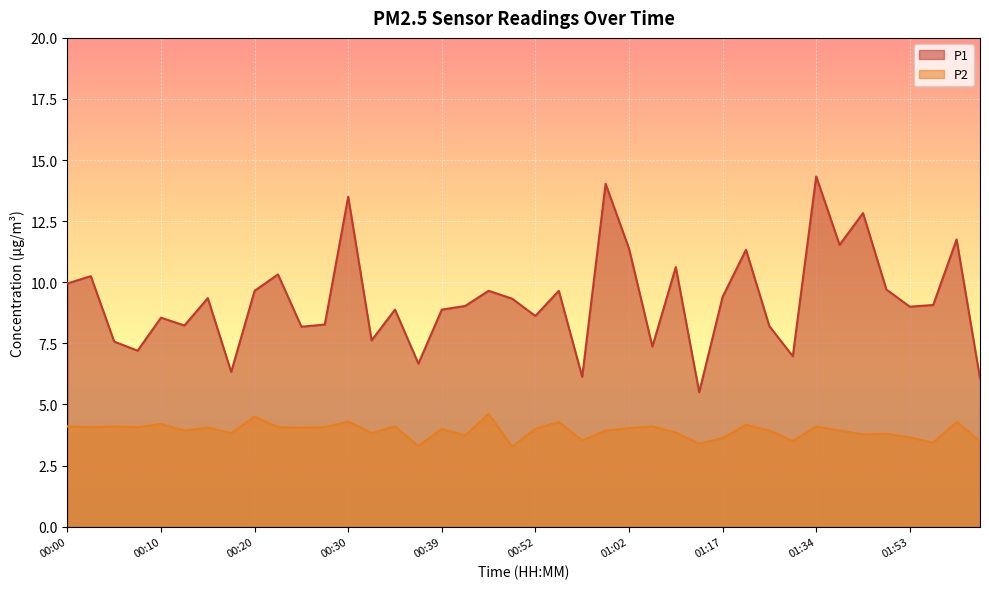

What is the average value of the P1 series?

9.3